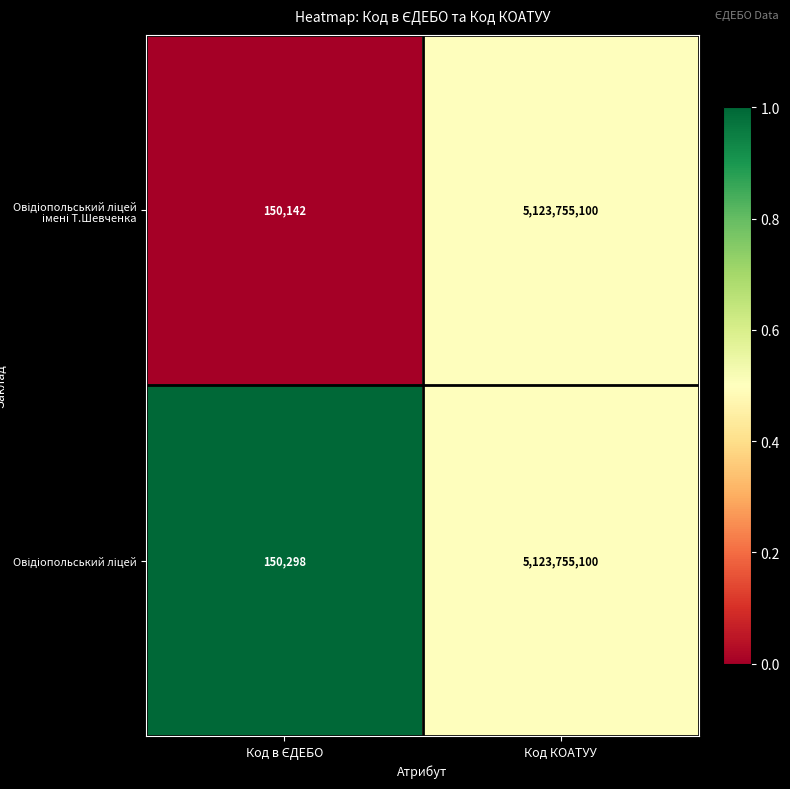

What is the minimum value shown in the chart?

150142